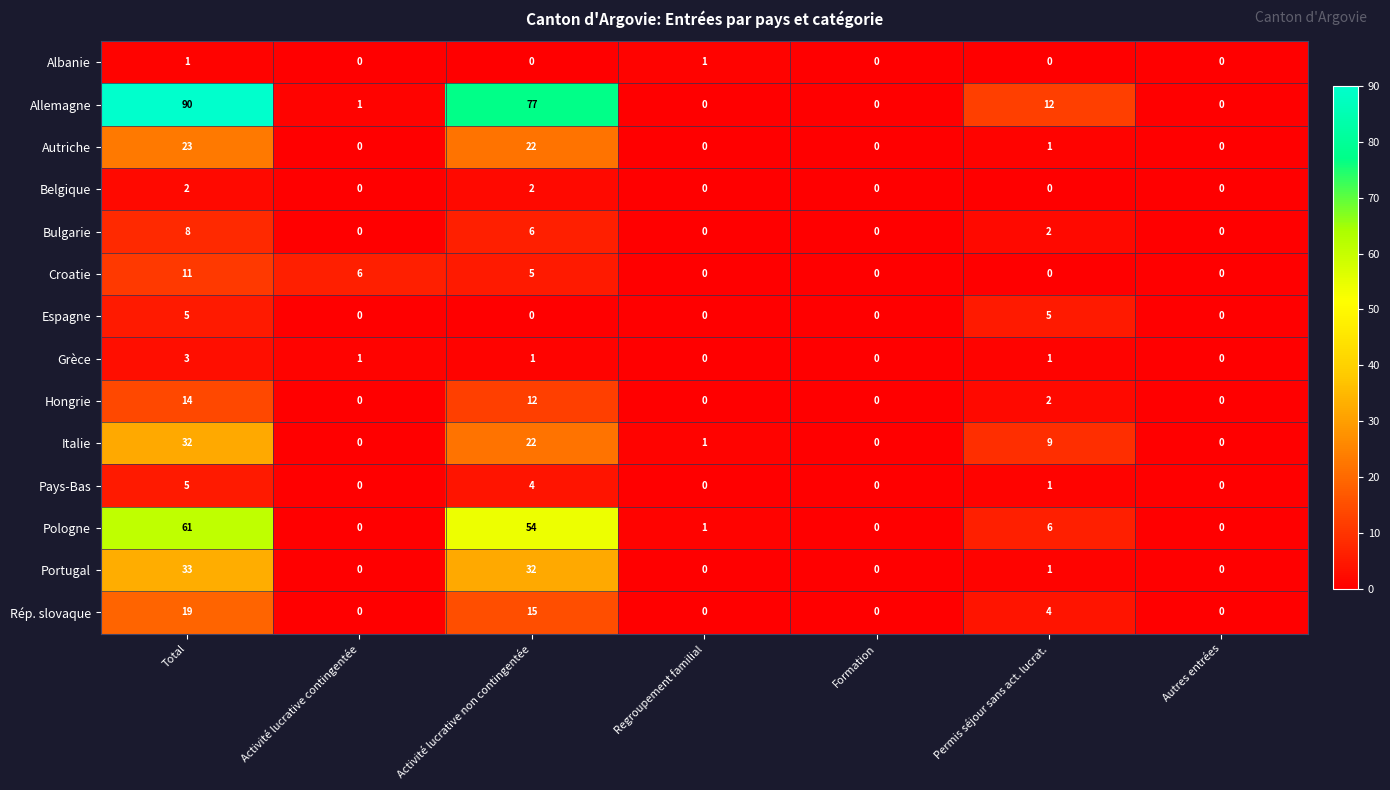

Is it true that Croatie equals 6 at Activité lucrative contingentée?

True